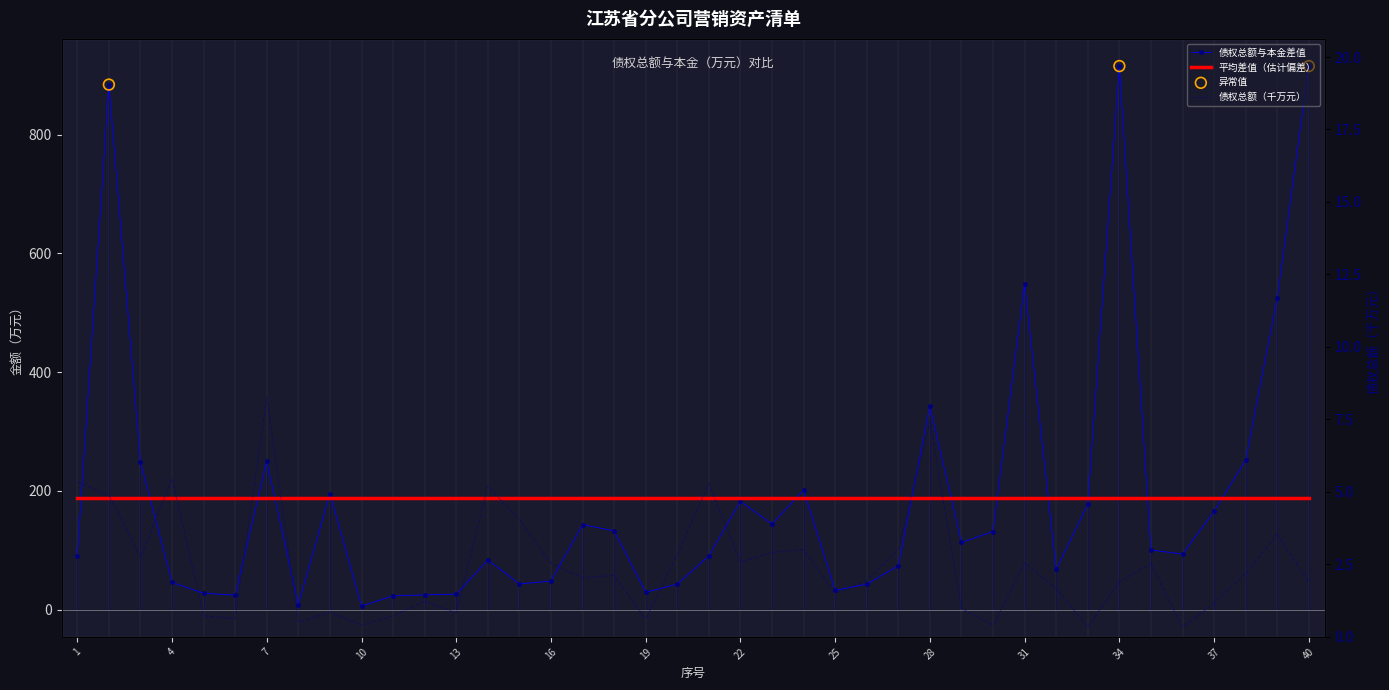

What is the change in value from 13 to 27?

+2.2